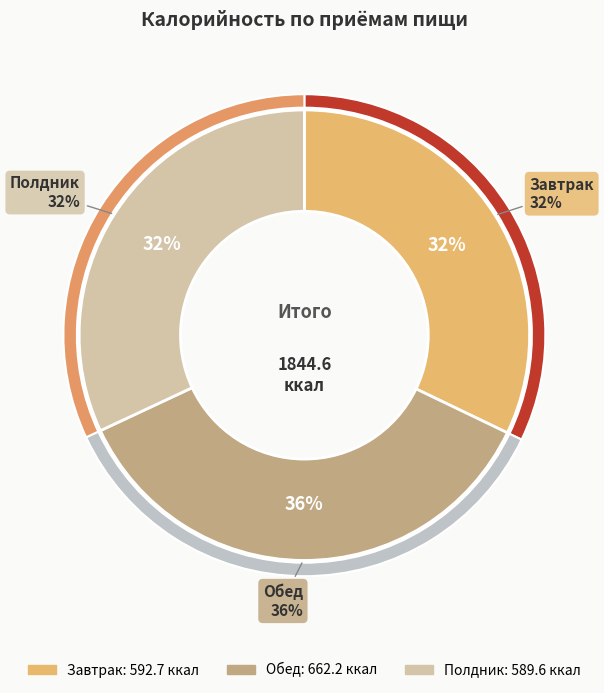

To the nearest percent, what percentage of the pie is Полдник?

32%